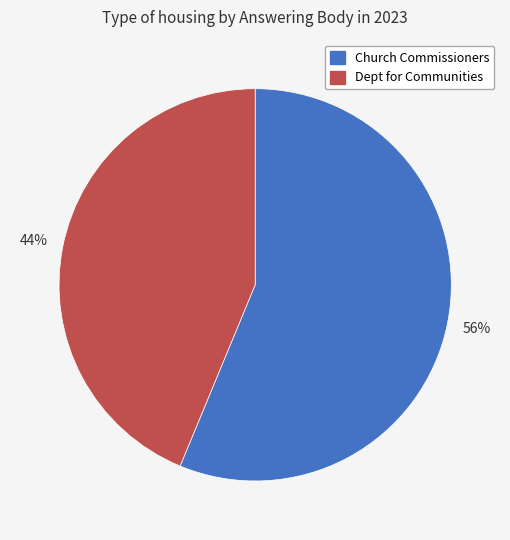

What is the smallest slice in the pie chart?

Dept for Communities